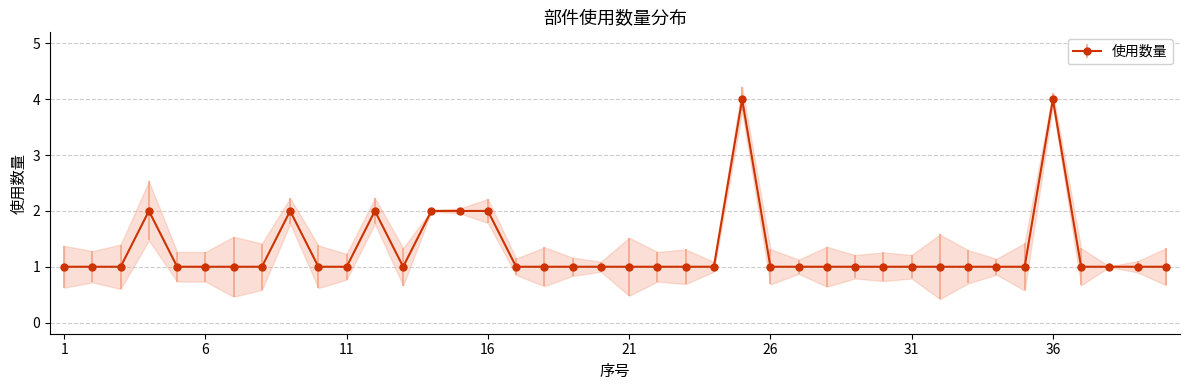

Which has a higher value, 2 or 6?

2